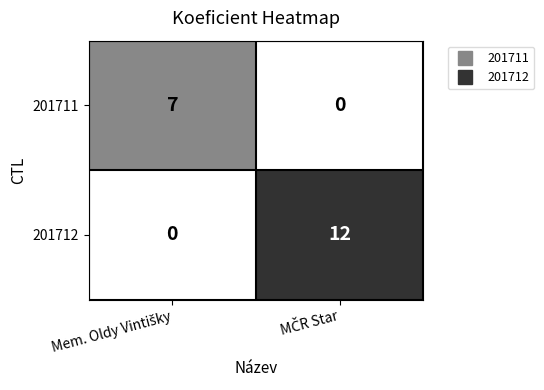

How many positive values does the 201712 series have?

1